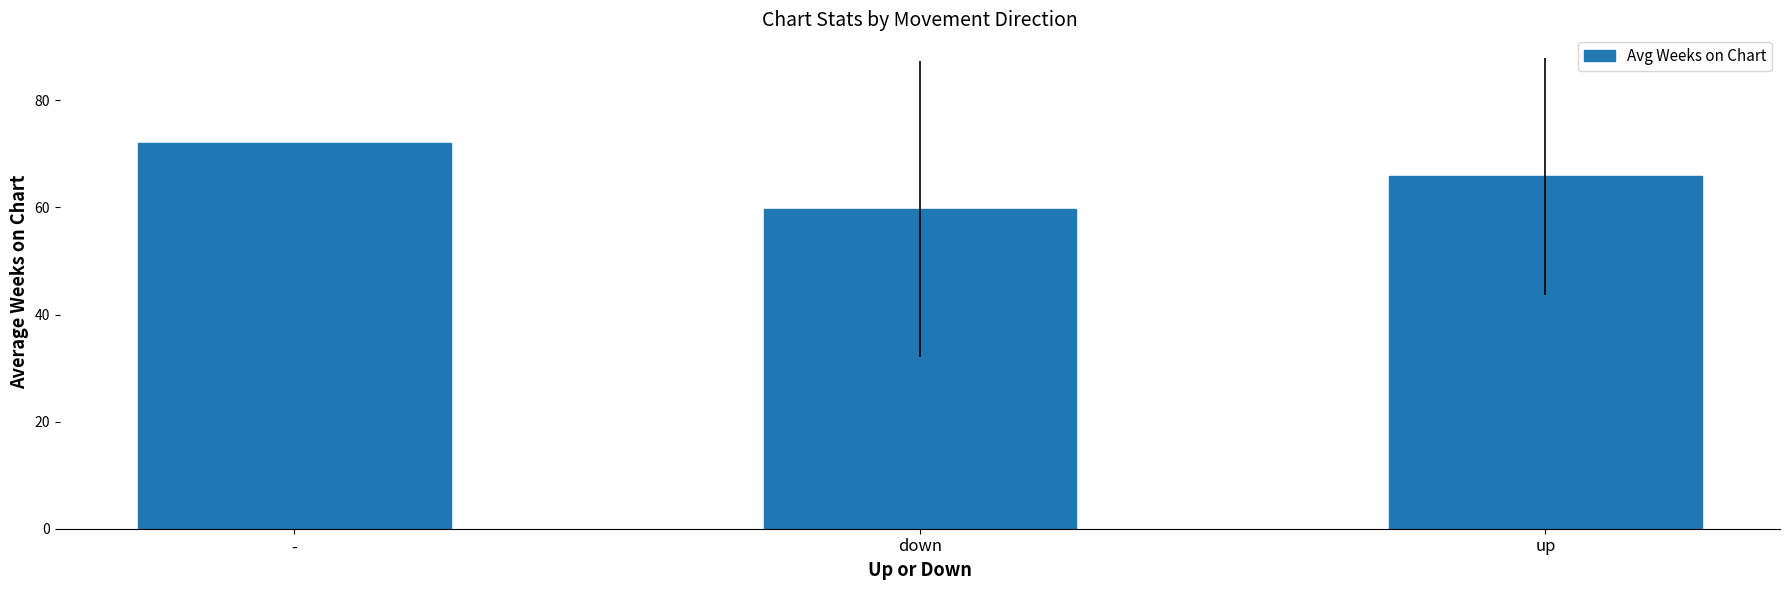

How many data points are above 65?

2